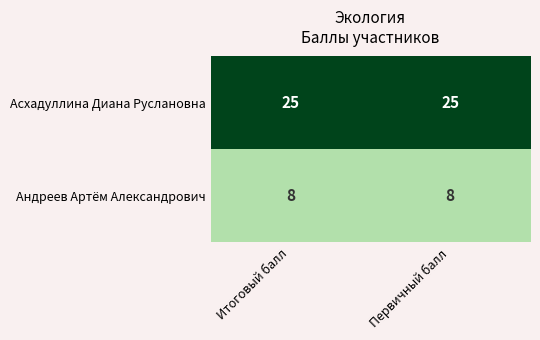

What is the difference between the highest and lowest values at Итоговый балл?

17